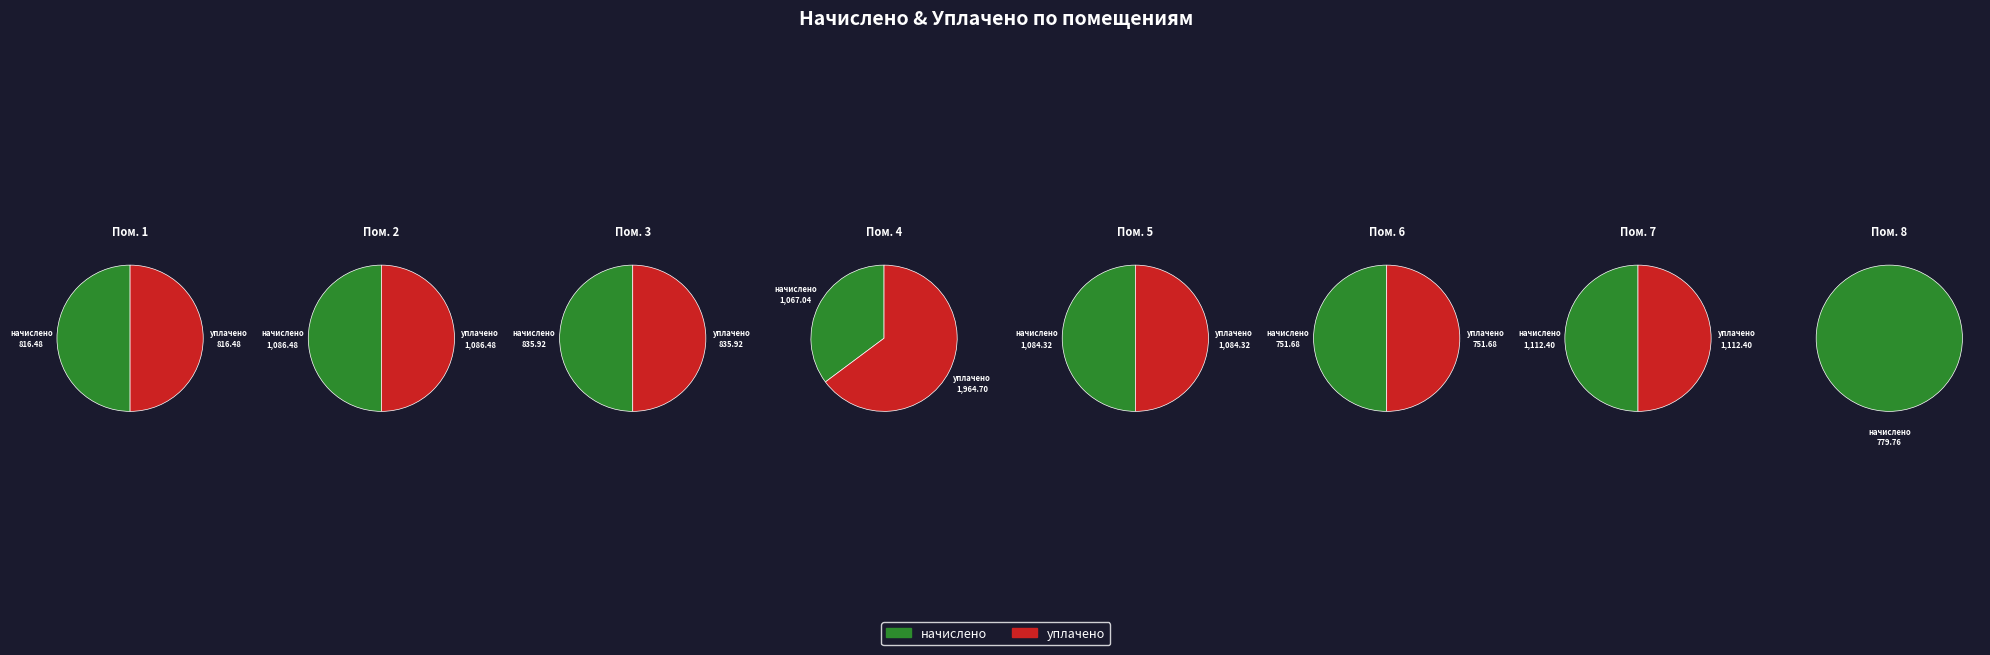

What is the smallest slice in the pie chart?

8